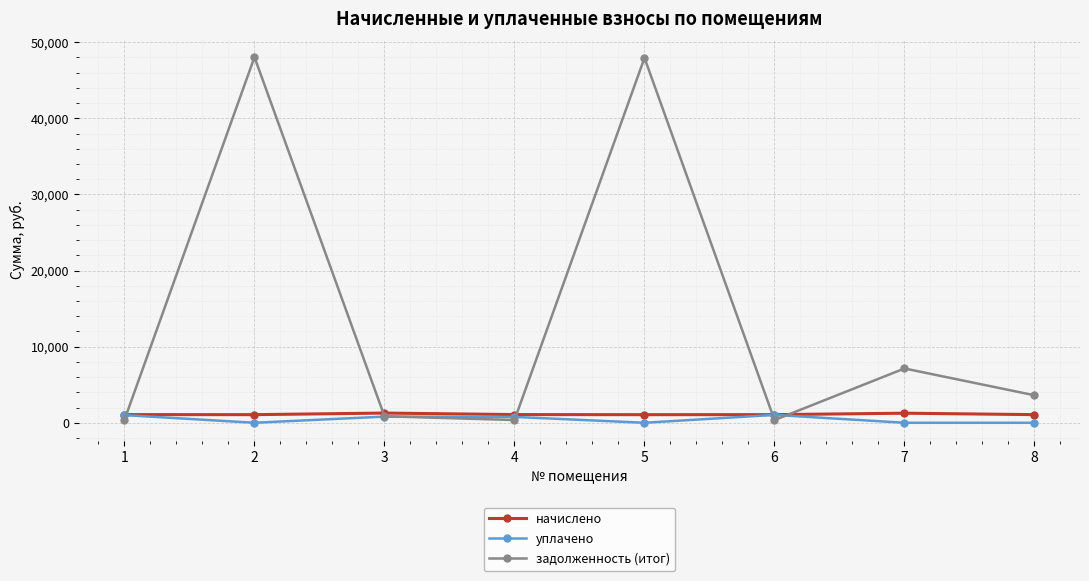

What is the difference between the maximum and minimum values in the уплачено series?

1035.0